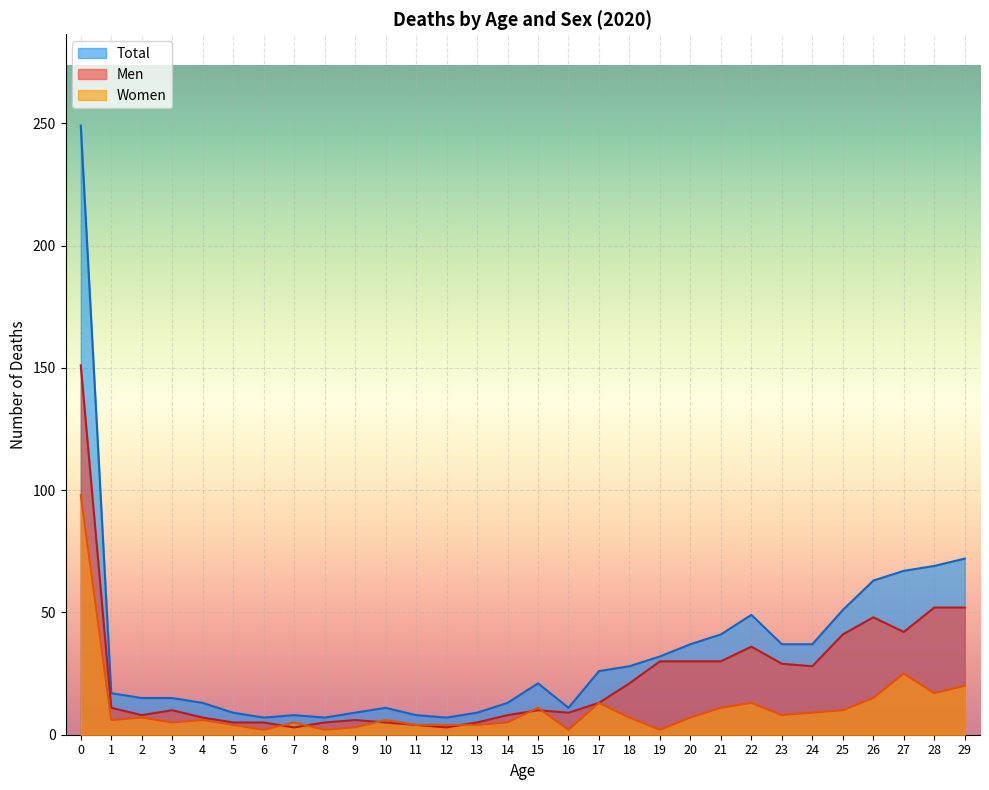

Rank the series by their average value, from highest to lowest.

Total, Men, Women